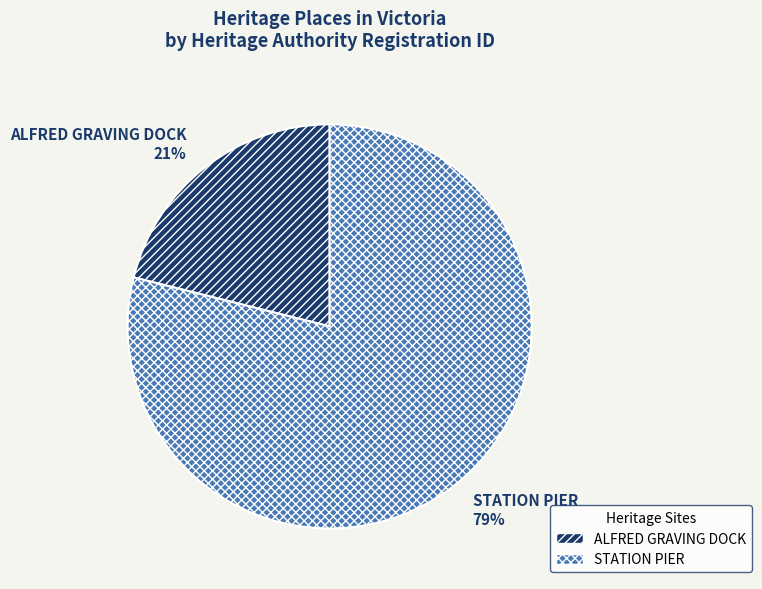

To the nearest percent, what is the difference between the largest and smallest slice percentages?

58%